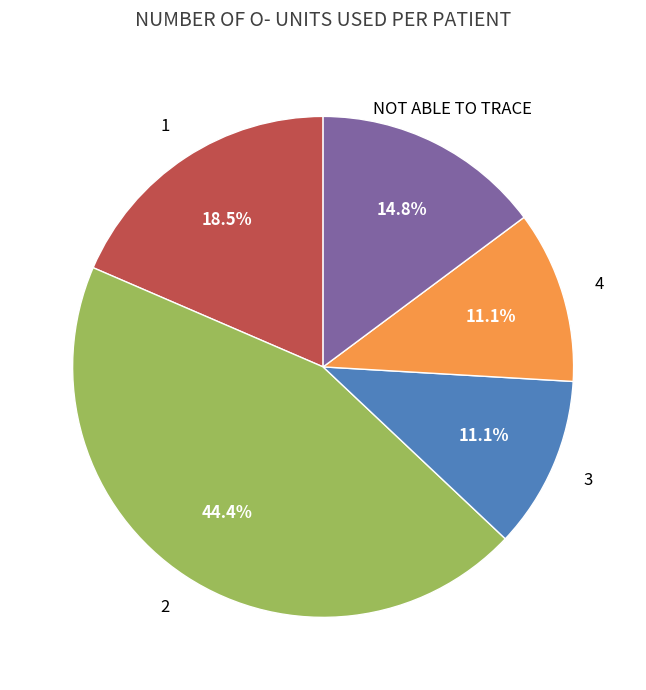

Is the sum of 1 and 2 greater than half?

Yes